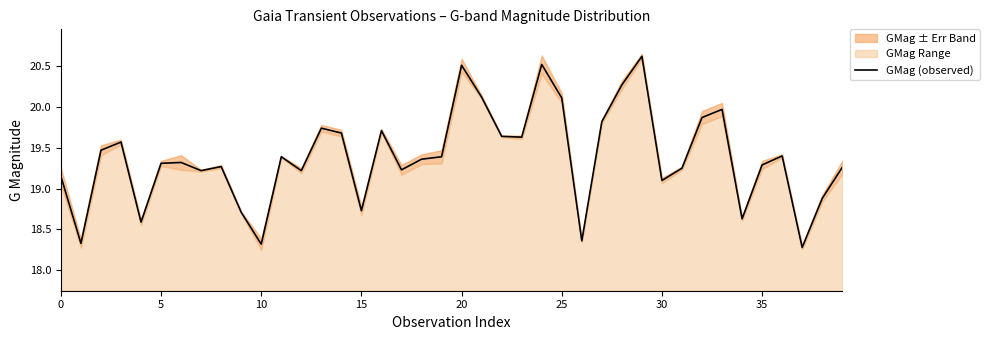

Read the value at 0.

19.1